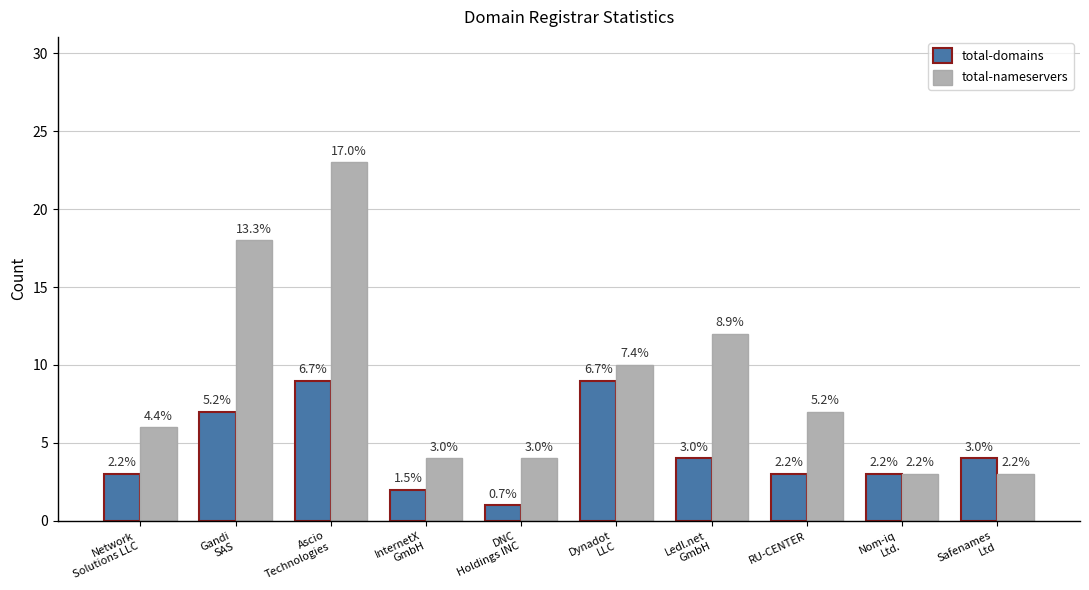

What are all the series names shown in the legend?

total-domains, total-nameservers